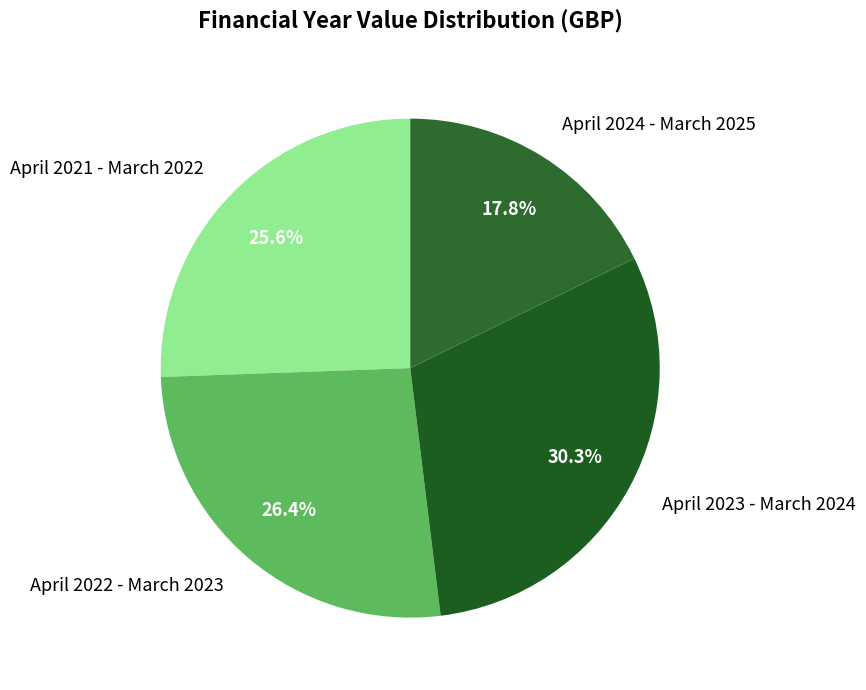

Count the number of slices in the pie.

4